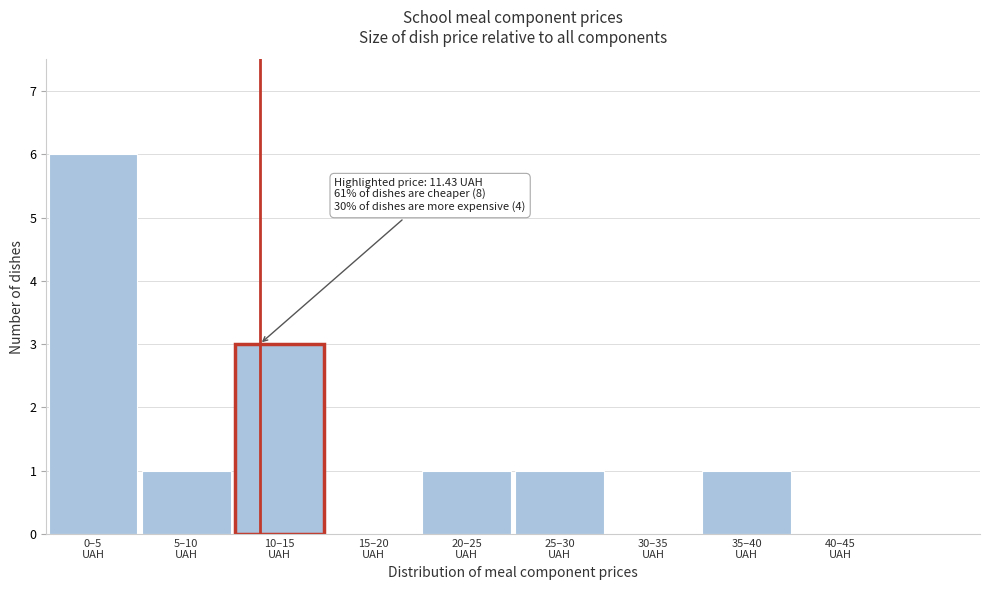

What is the greatest value displayed?

6